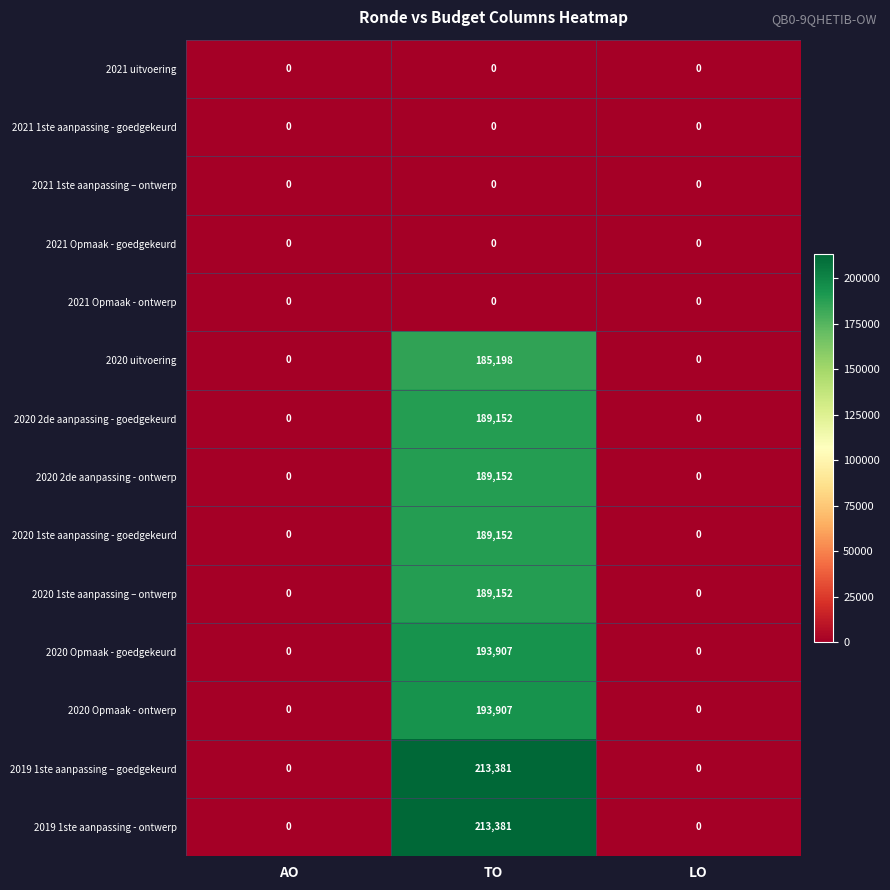

What is the maximum value shown in the chart?

213381